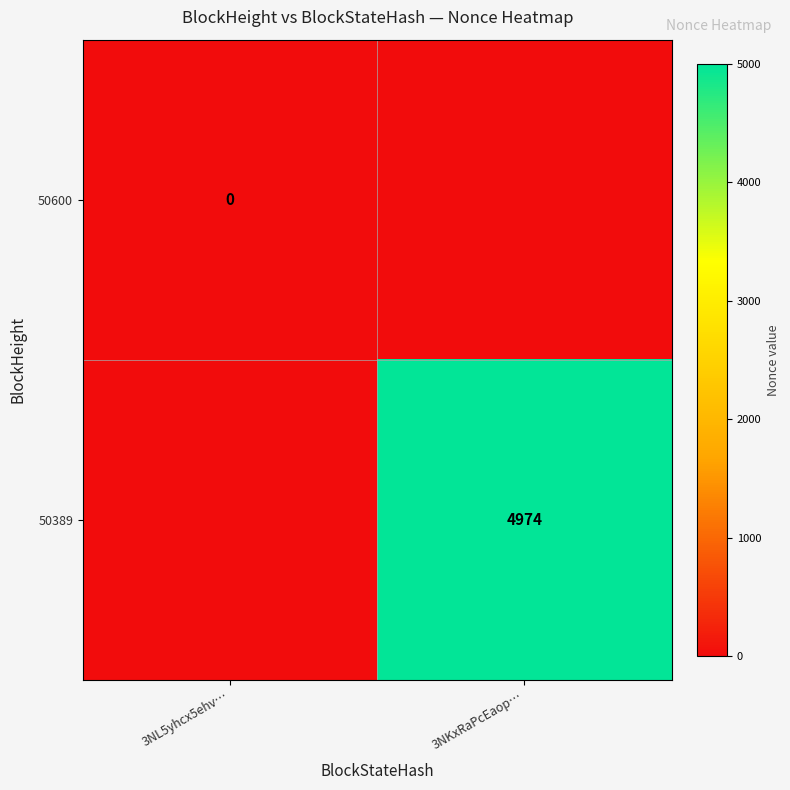

How many series are shown in this chart?

2